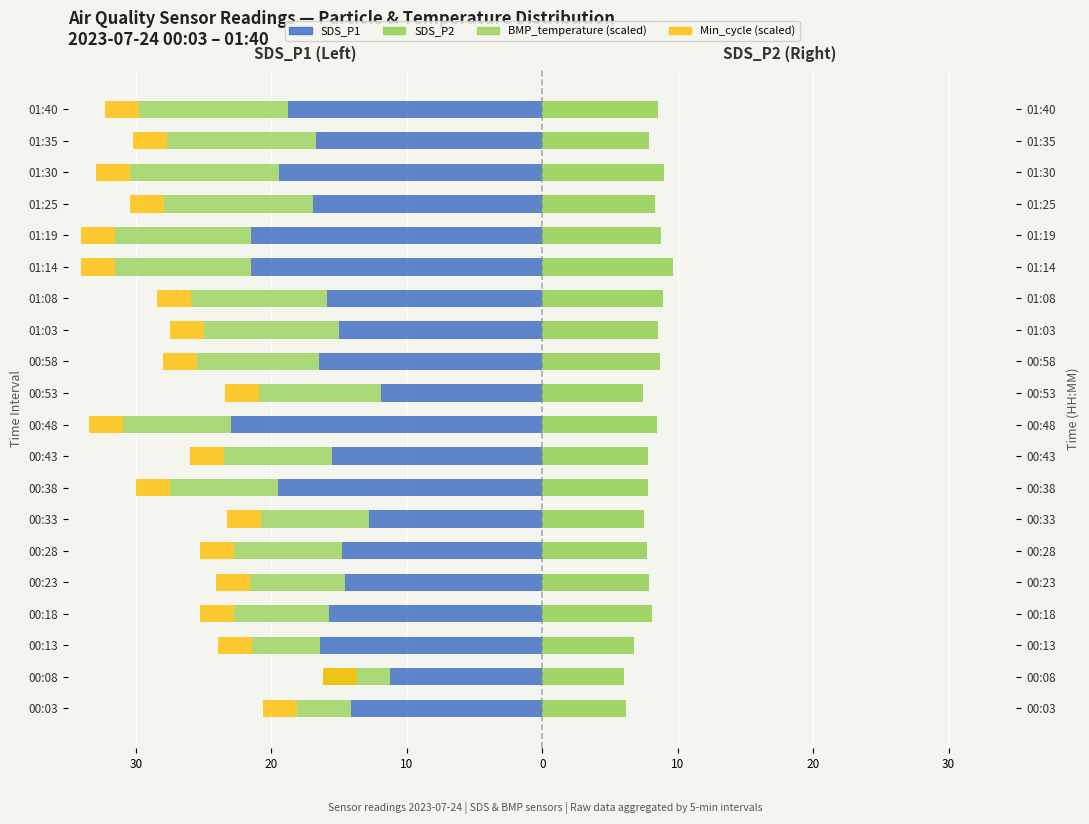

What is the difference between the highest and lowest values at 01:35?

24.6